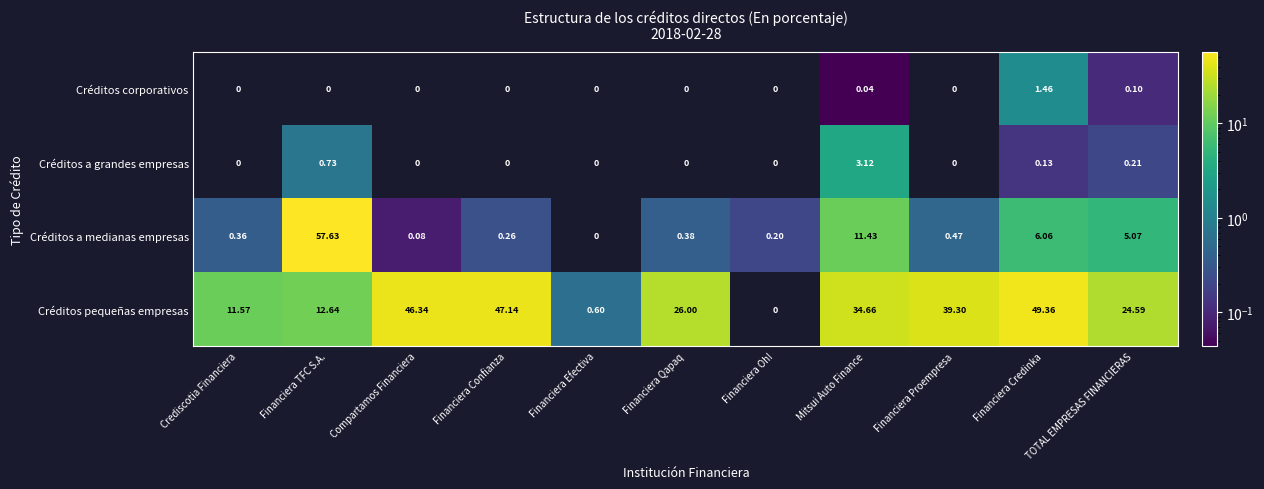

Which series has the largest total across all categories?

Créditos pequeñas empresas